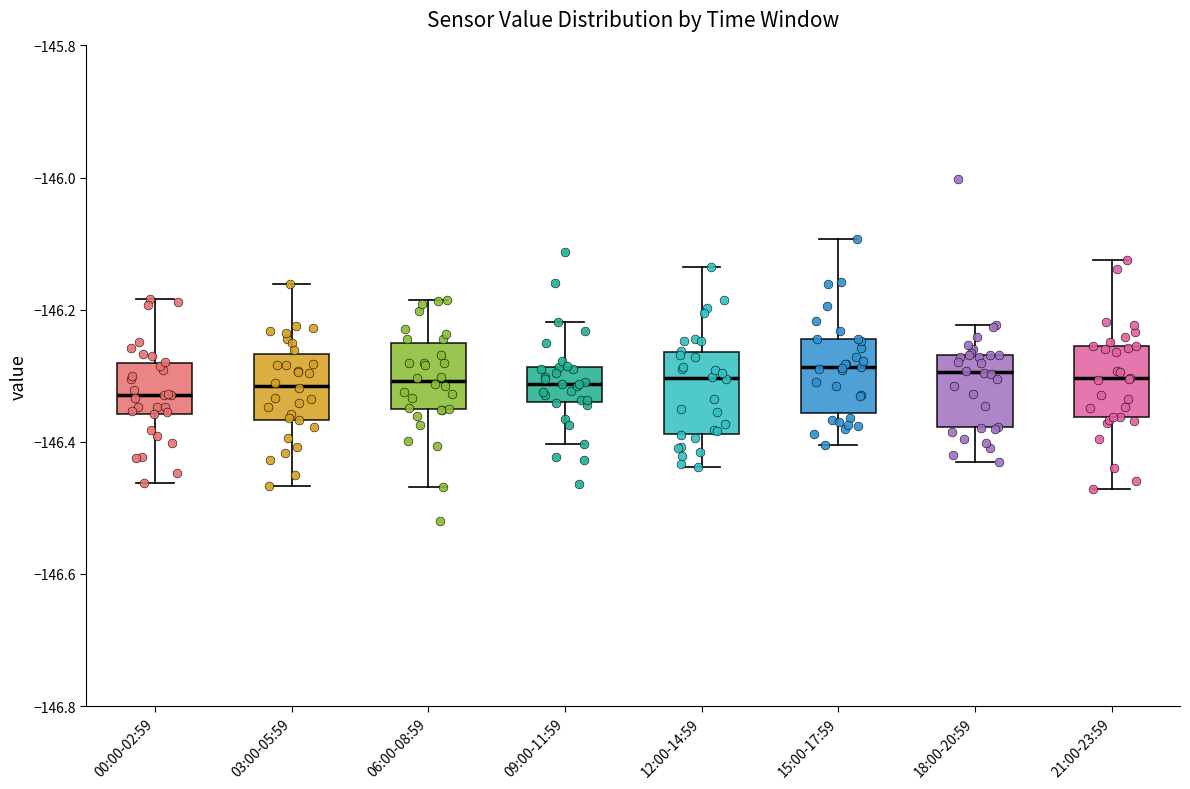

Reading left to right, read every box against the y-axis: the position of its median line, the range the box covers, and the ends of its whiskers. The values are not printed on the chart, so give them approximately, as read against the axis.

00:00-02:59: median -146.32, box -146.36 to -146.28, whiskers -146.46 to -146.18
03:00-05:59: median -146.32, box -146.36 to -146.26, whiskers -146.46 to -146.16
06:00-08:59: median -146.30, box -146.36 to -146.26, whiskers -146.46 to -146.18
09:00-11:59: median -146.32, box -146.34 to -146.28, whiskers -146.40 to -146.22
12:00-14:59: median -146.30, box -146.38 to -146.26, whiskers -146.44 to -146.14
15:00-17:59: median -146.28, box -146.36 to -146.24, whiskers -146.40 to -146.10
18:00-20:59: median -146.30, box -146.38 to -146.26, whiskers -146.44 to -146.22
21:00-23:59: median -146.30, box -146.36 to -146.26, whiskers -146.48 to -146.12